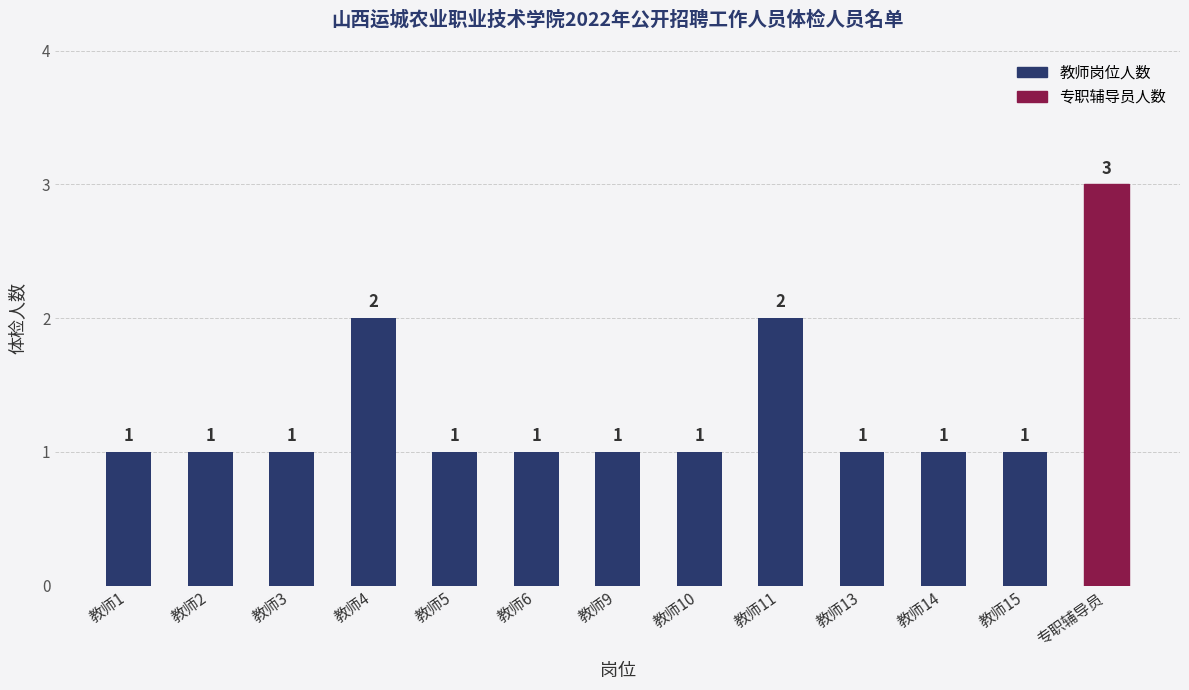

The value at 教师4 is 2. True or false?

True